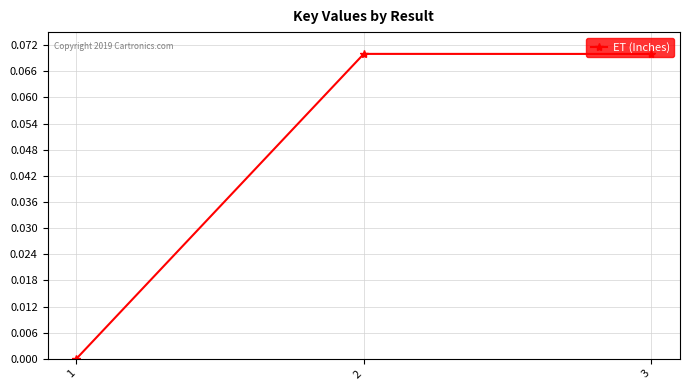

Where is the data nearest to the value 0?

1